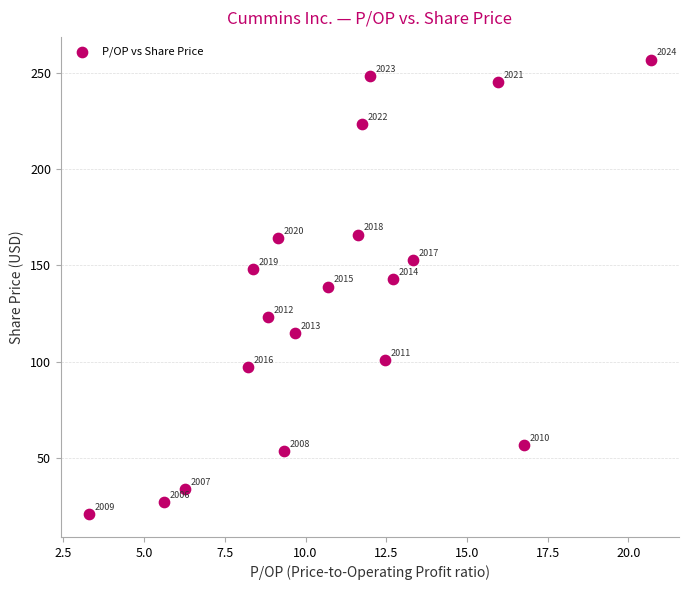

What is the range of X values (max minus min)?

17.4